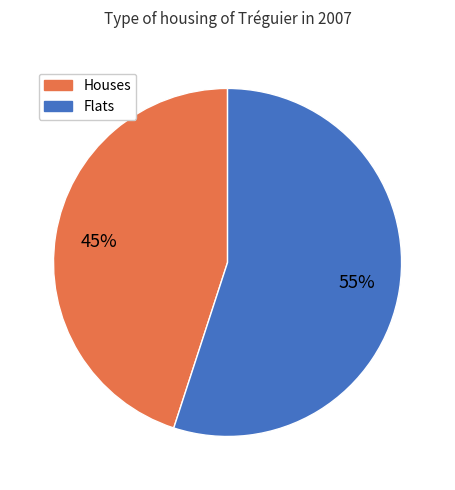

Is there any slice that represents more than half of the pie?

Yes